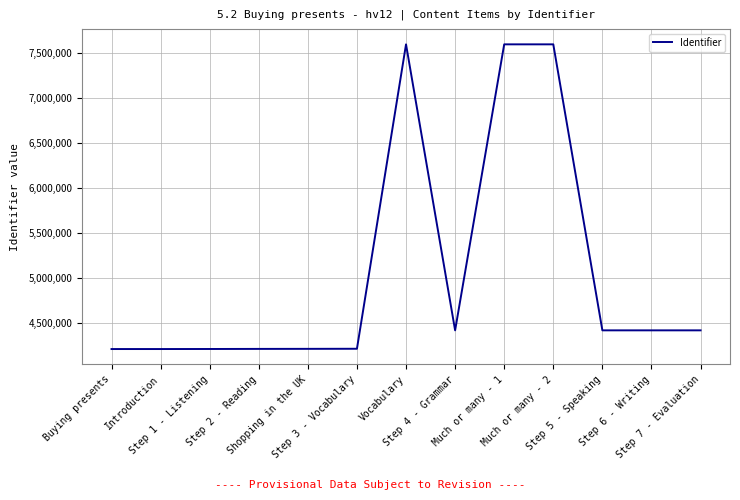

What is the difference between the maximum and minimum values?

3396005